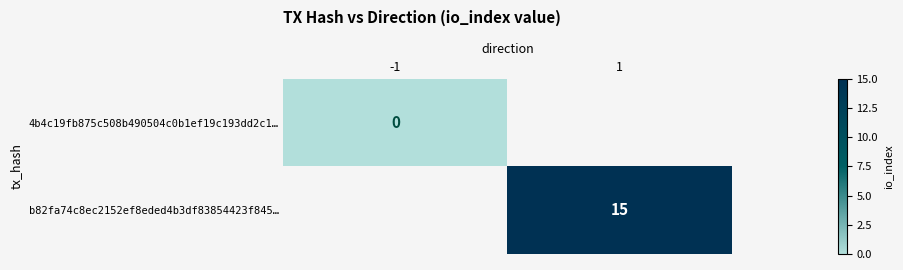

Is the value of b82fa74c8ec2152ef8eded4b3df83854423f845… at 1 greater than the value of 4b4c19fb875c508b490504c0b1ef19c193dd2c1… at -1?

Yes